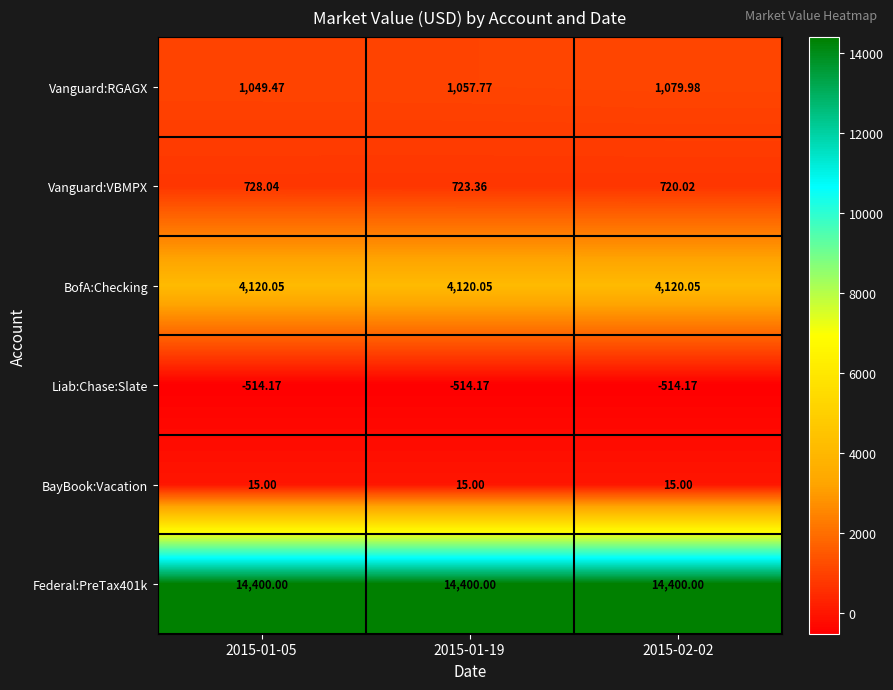

What is the total value across all series at 2015-02-02?

19820.9